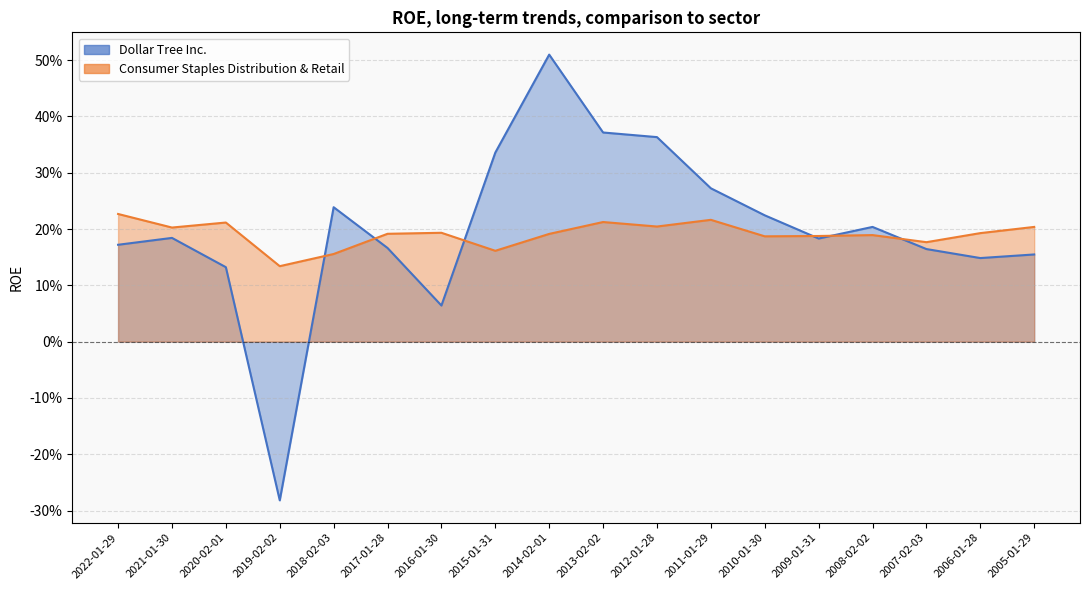

Which series has the largest total across all categories?

Dollar Tree Inc.